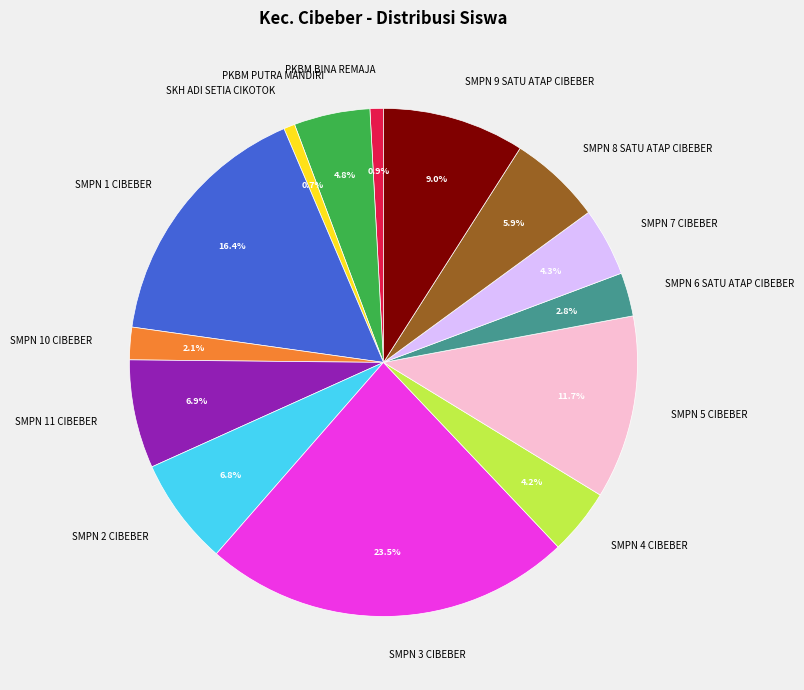

The SMPN 9 SATU ATAP CIBEBER slice represents 9% of the pie. True or false?

True